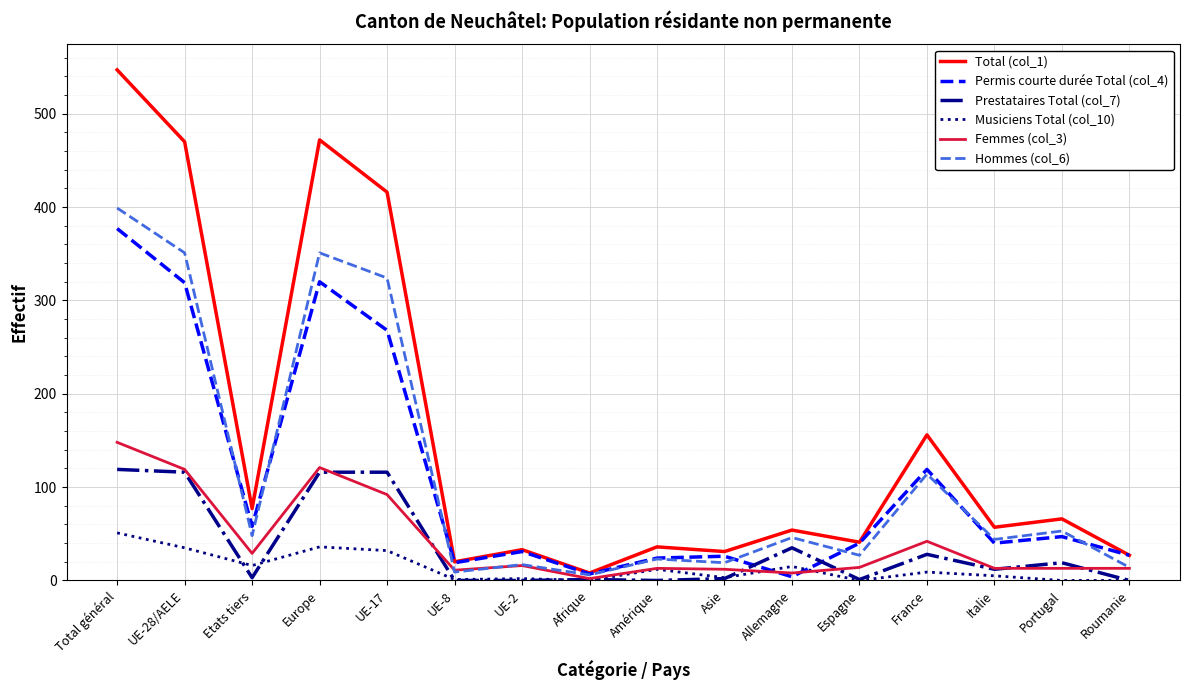

At which category does the chart reach its peak across all series?

Total général